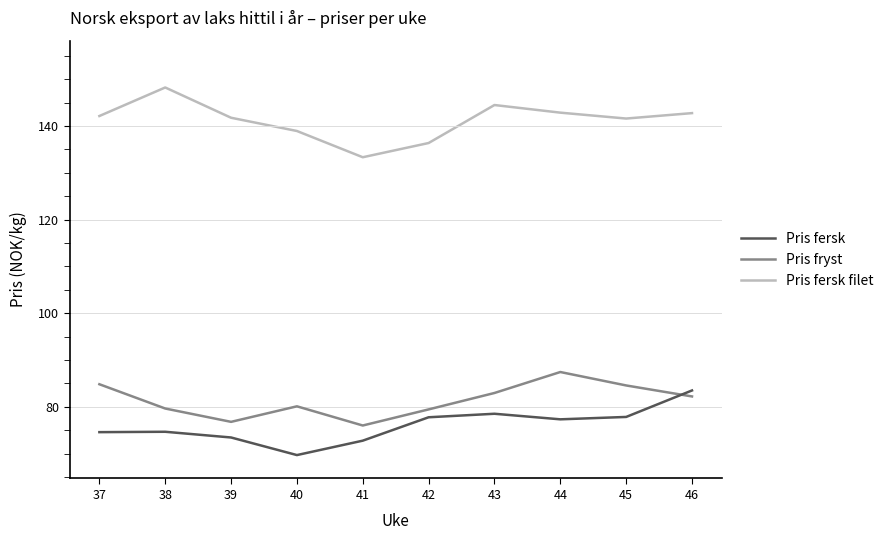

Which series changed the most between 40 and 45?

Pris fersk